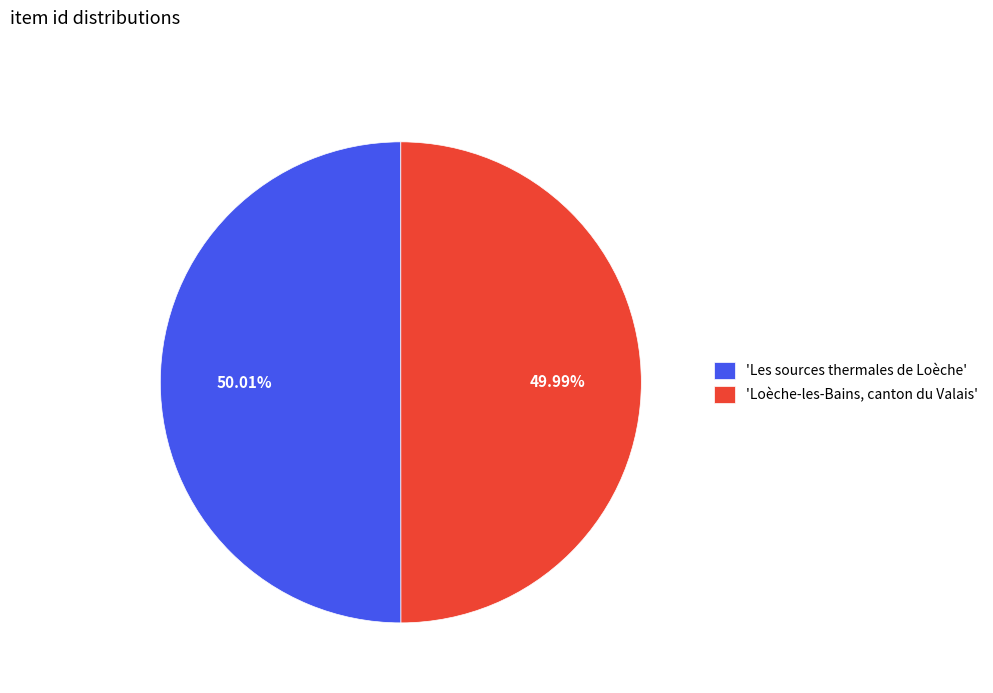

Count the number of slices in the pie.

2